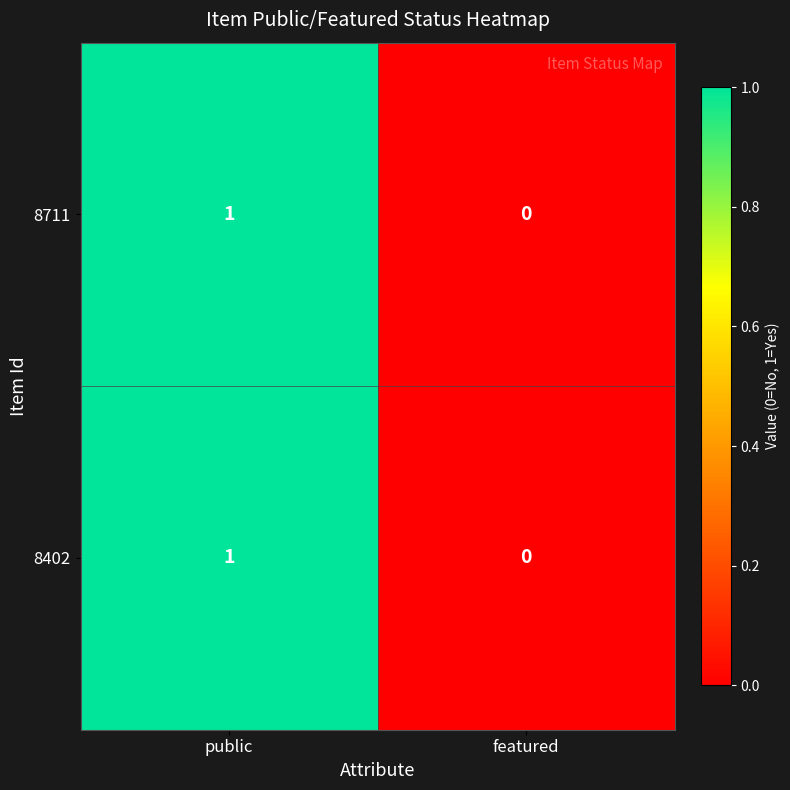

Reading left to right, what are all the values shown in this chart?

8711: 1	0
8402: 1	0